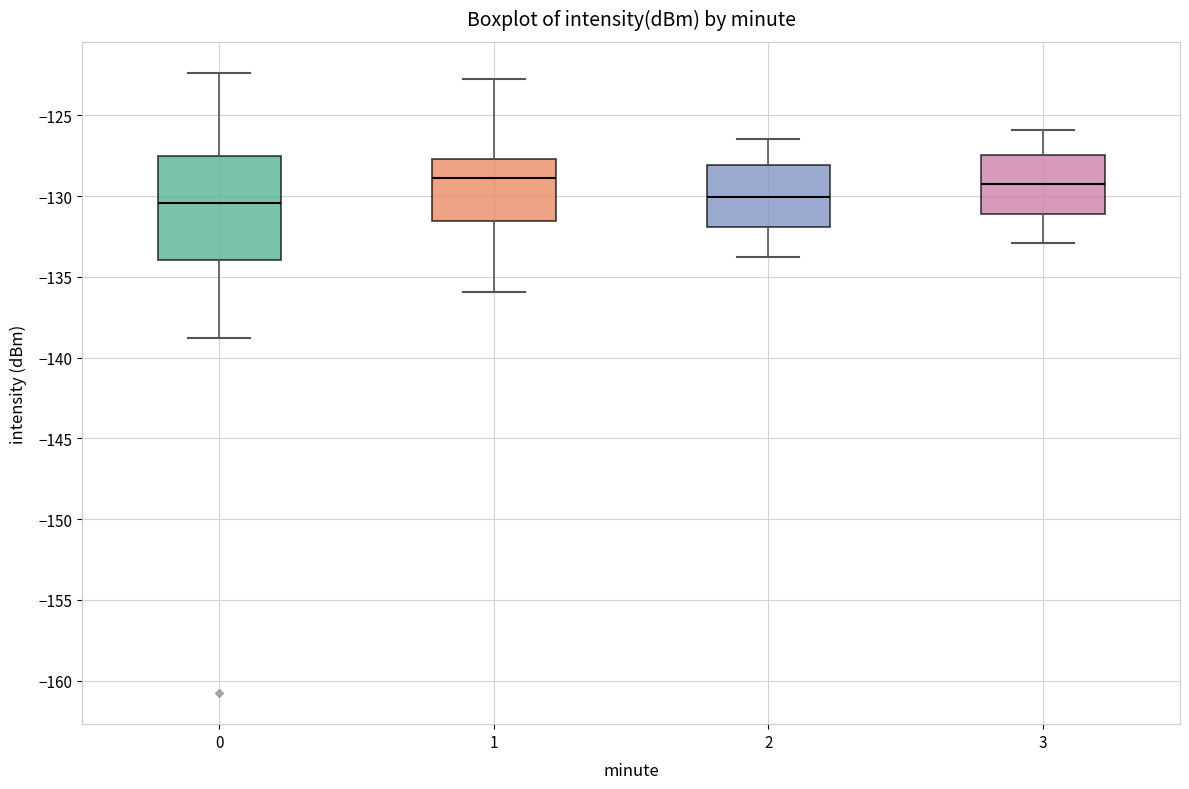

Comparing the boxes themselves (not the whiskers), which one is the tallest?

0